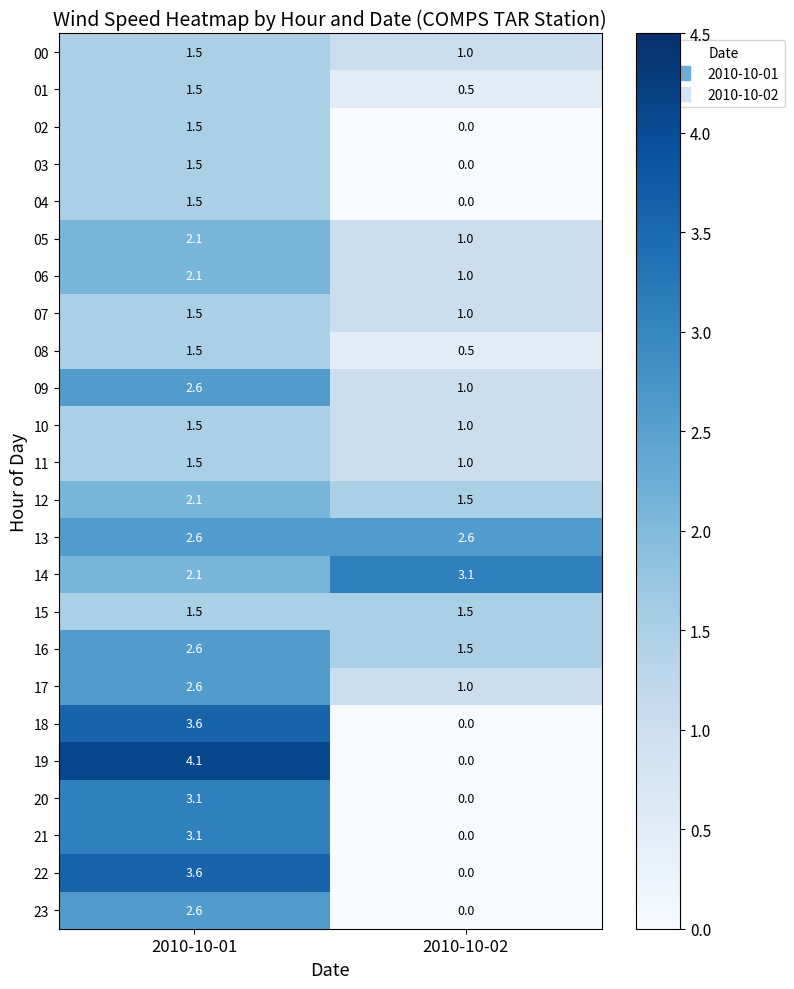

At which label is 21 closest to 1?

2010-10-02